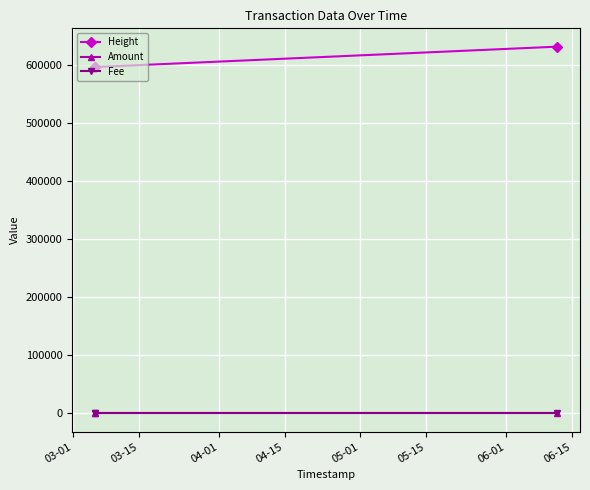

What is the maximum value shown in the chart?

630763.0